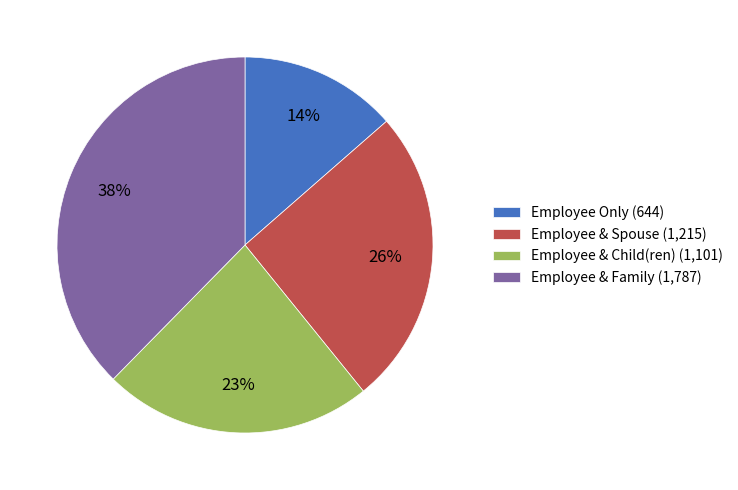

Is the sum of Employee Only (644) and Employee & Child(ren) (1,101) greater than half?

No